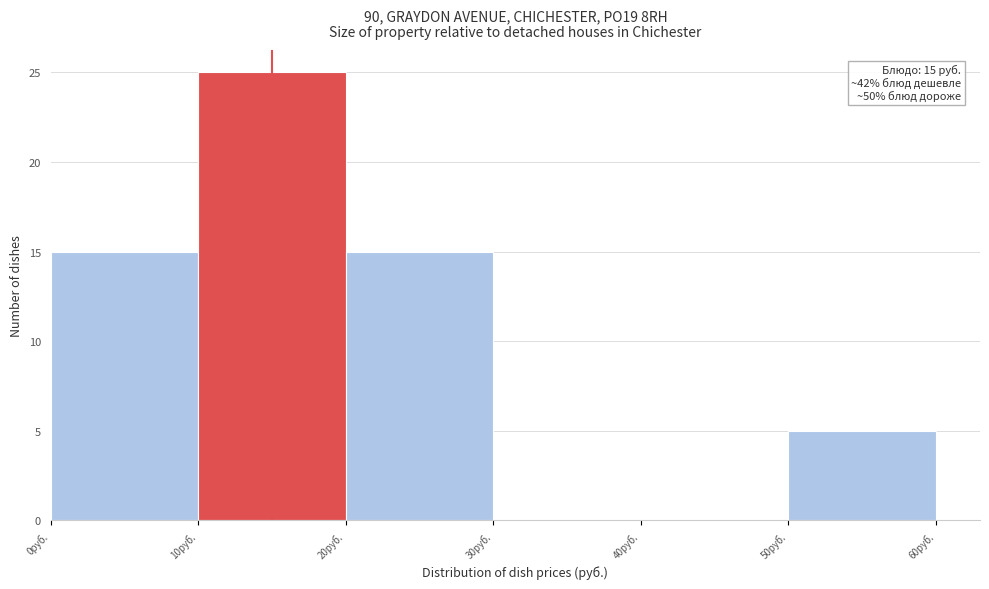

Which range on the x-axis has the tallest bar?

10 to 20